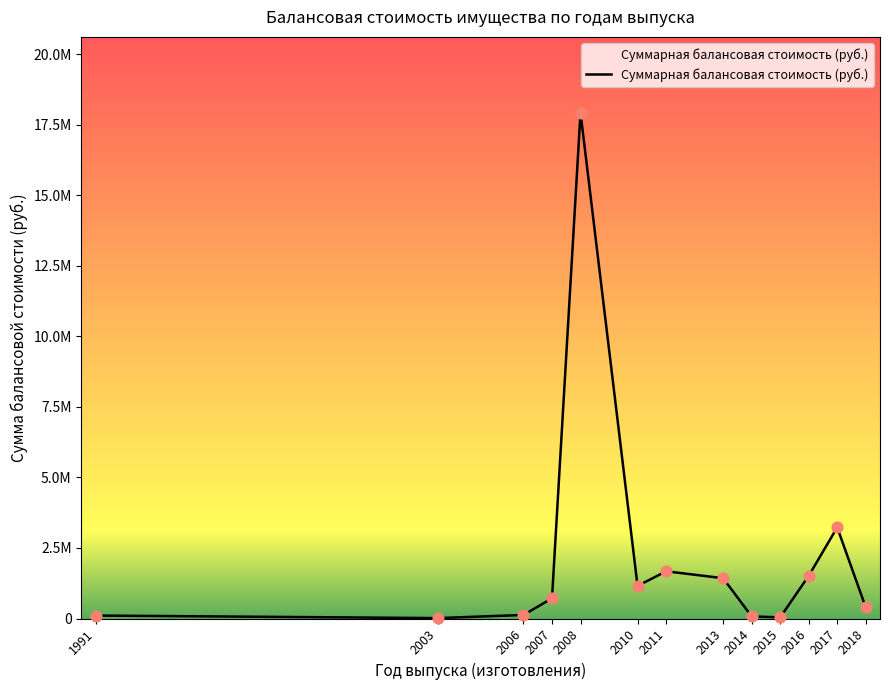

Does the chart have visible grid lines?

No